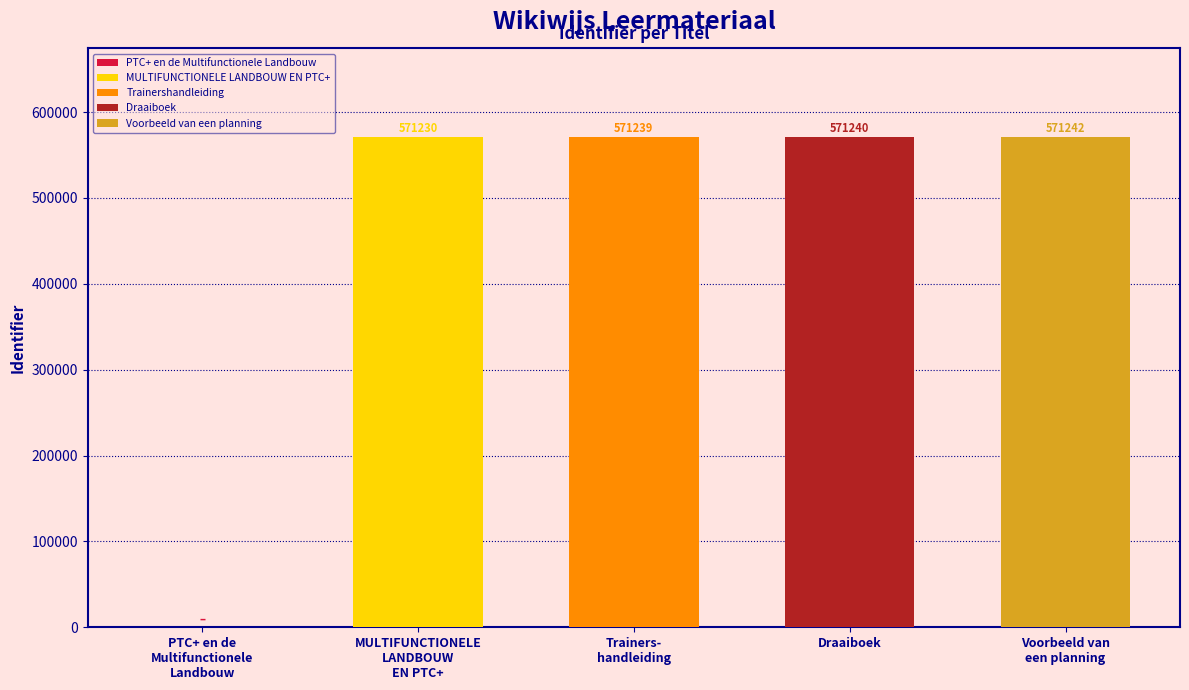

True or false: the data shows 399138 at Voorbeeld van een planning.

False